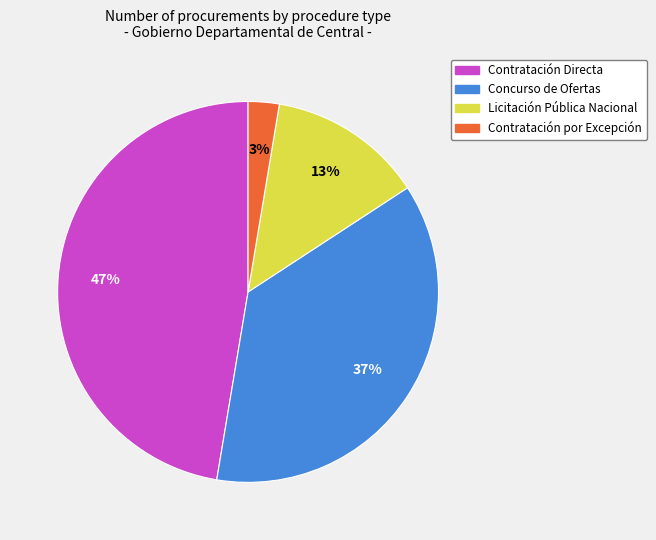

Which slice is the smallest?

Contratación por Excepción